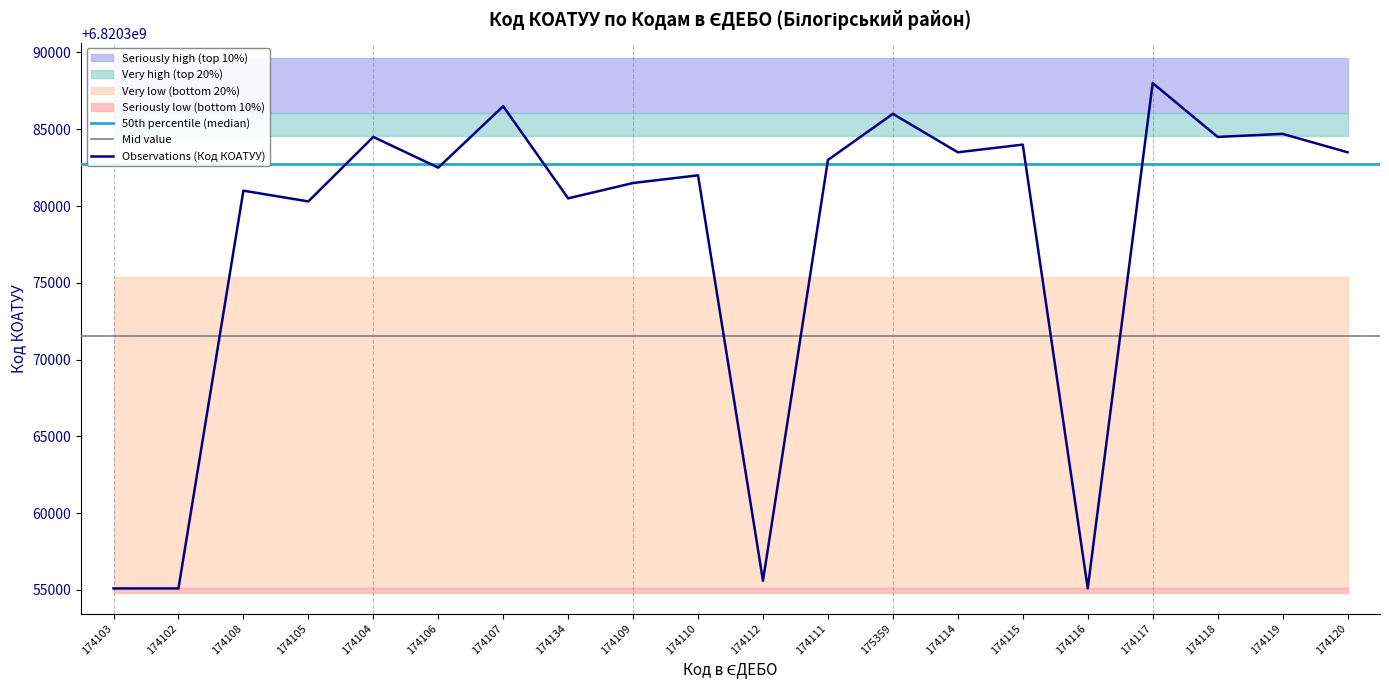

Reading left to right, transcribe all the data shown in this chart.

6820355100	6820355100	6820381001	6820380301	6820384502	6820382501	6820386501	6820380501	6820381501	6820382001	6820355601	6820383001	6820386003	6820383501	6820384001	6820355101	6820388007	6820384501	6820384701	6820383503